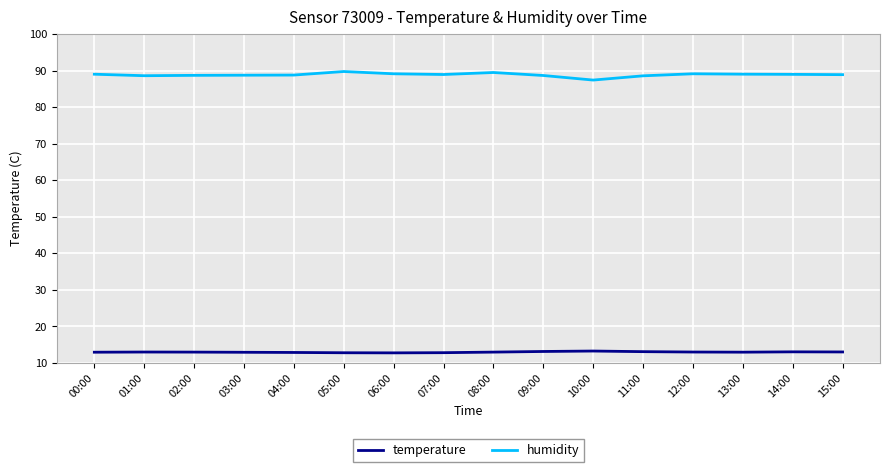

What is the sum of all humidity values?

1421.8